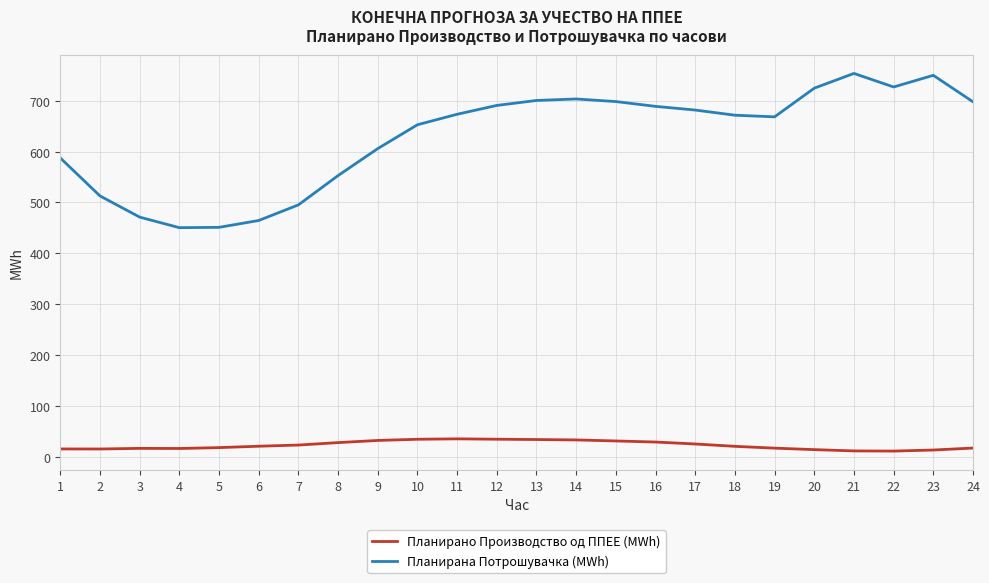

Does the chart have visible grid lines?

Yes